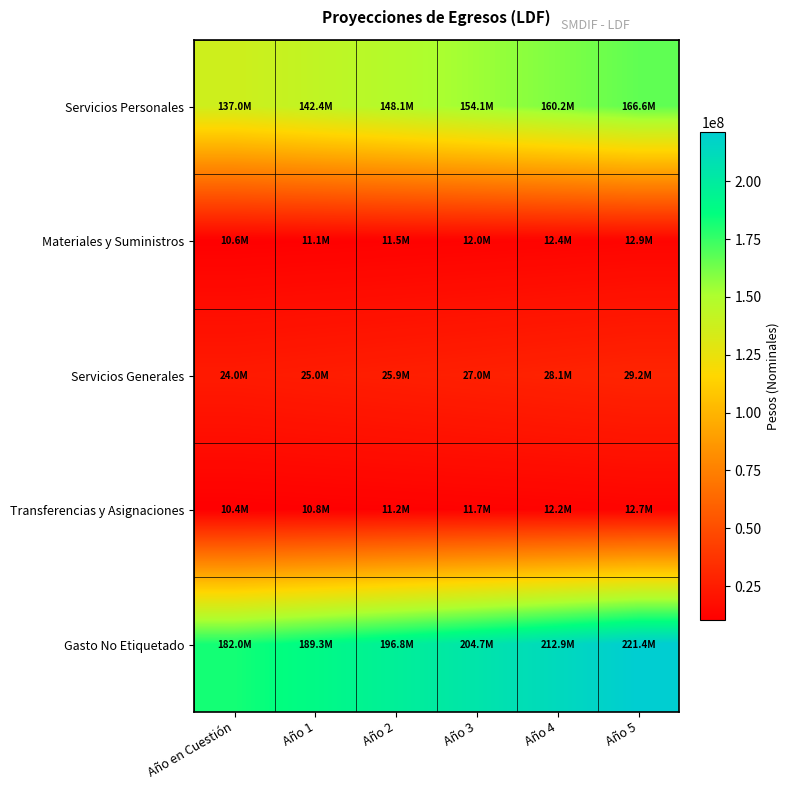

Between Año 4 and Año 5, which series saw the biggest shift?

Gasto No Etiquetado